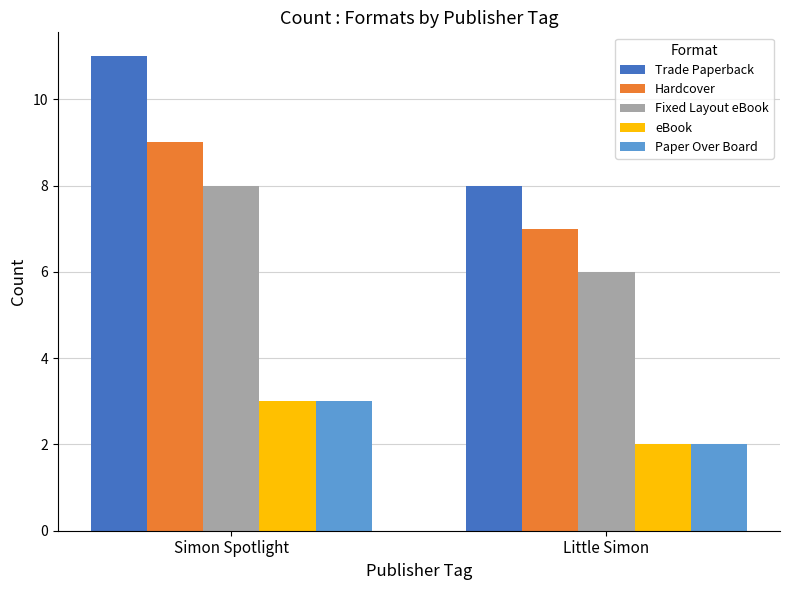

Which label corresponds to the largest value in the chart?

Simon Spotlight